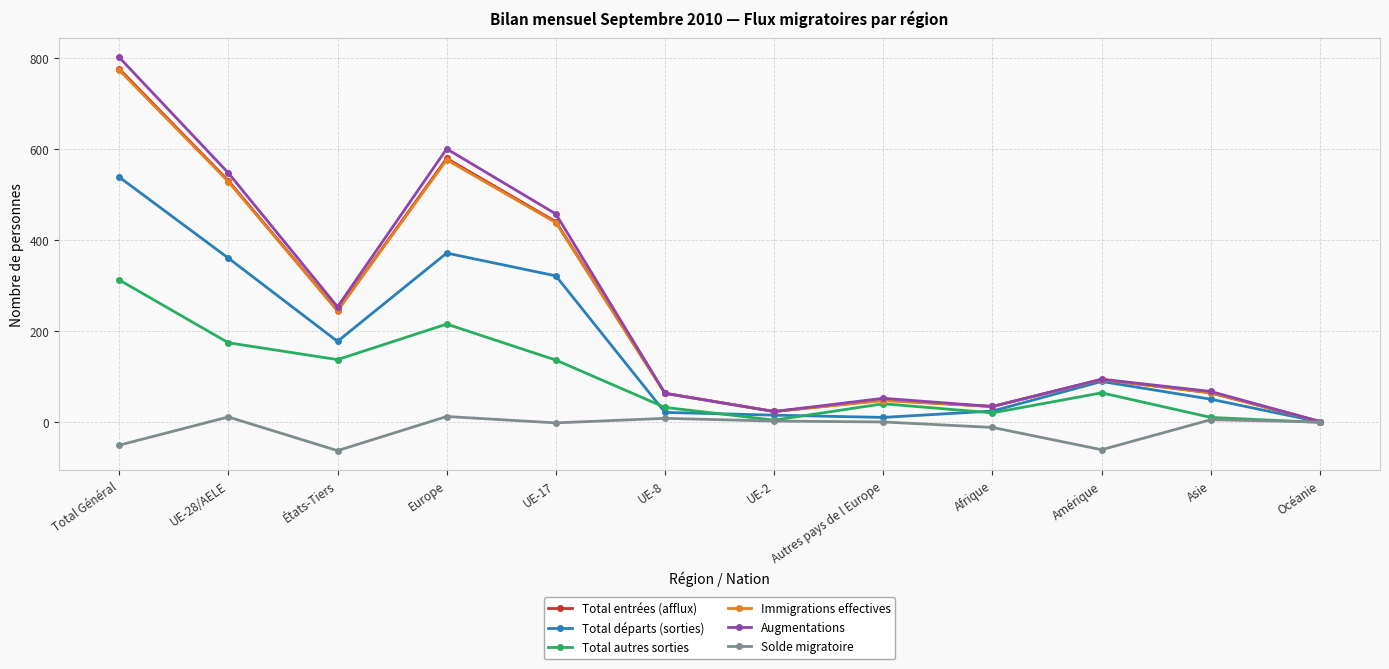

True or false: Total départs (sorties) has a value of 178 at États-Tiers.

True